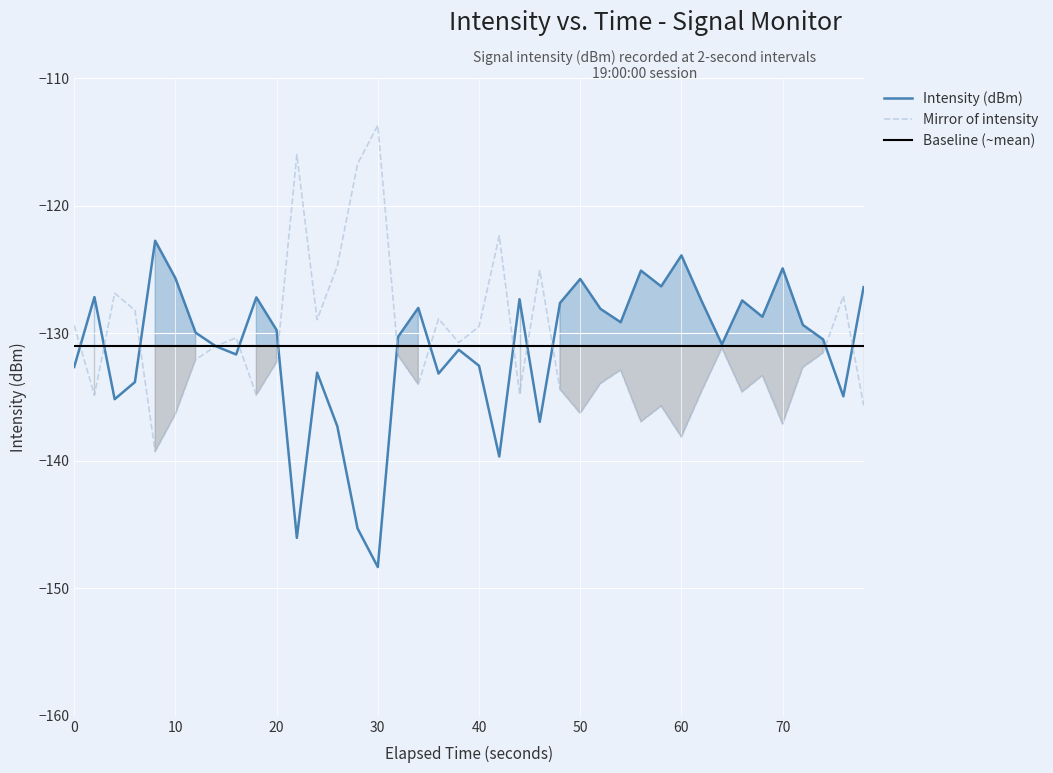

Which category has the lowest value in the Intensity (dBm) series?

30